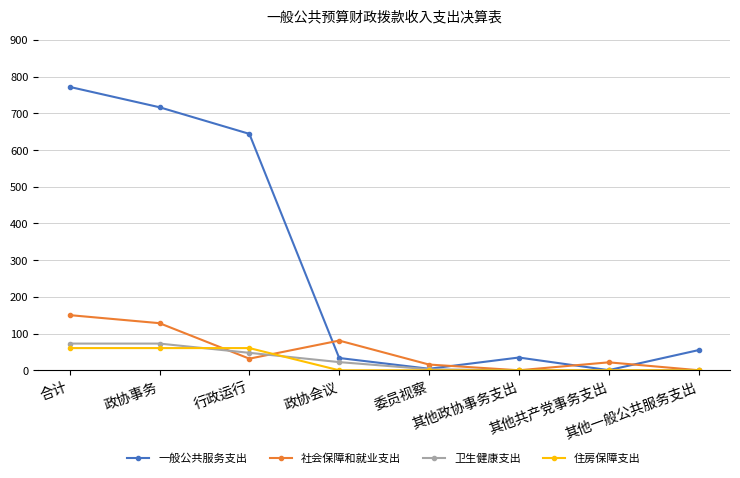

True or false: 一般公共服务支出 has more than 0 interior local peaks.

True